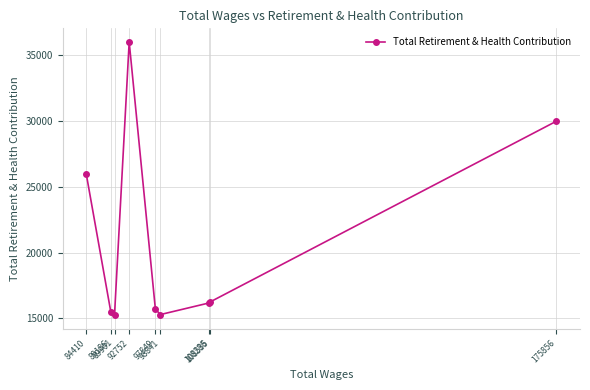

What is the value of the 1st point from the left?

25964